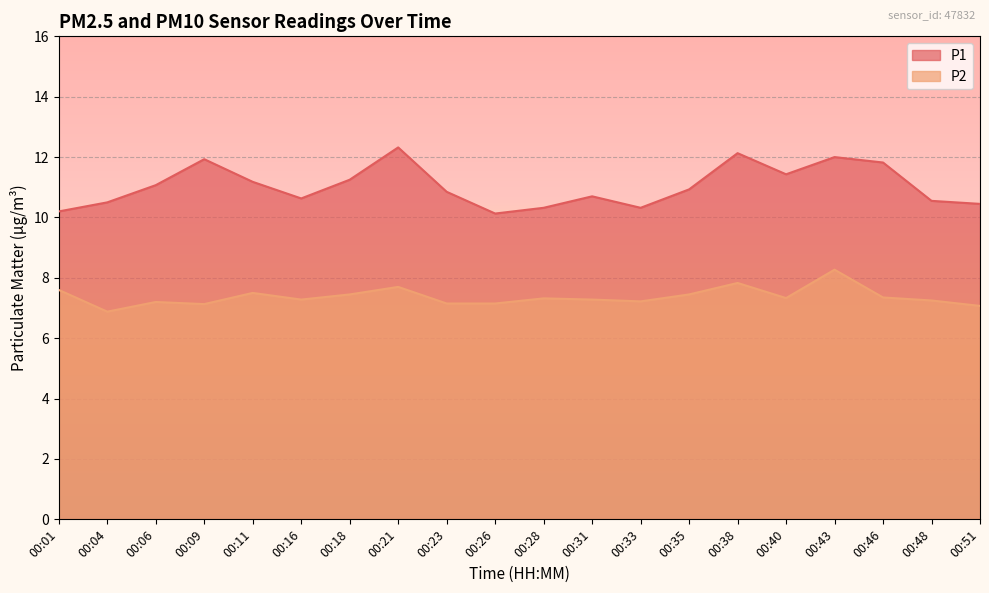

What is the minimum value for P1?

10.1